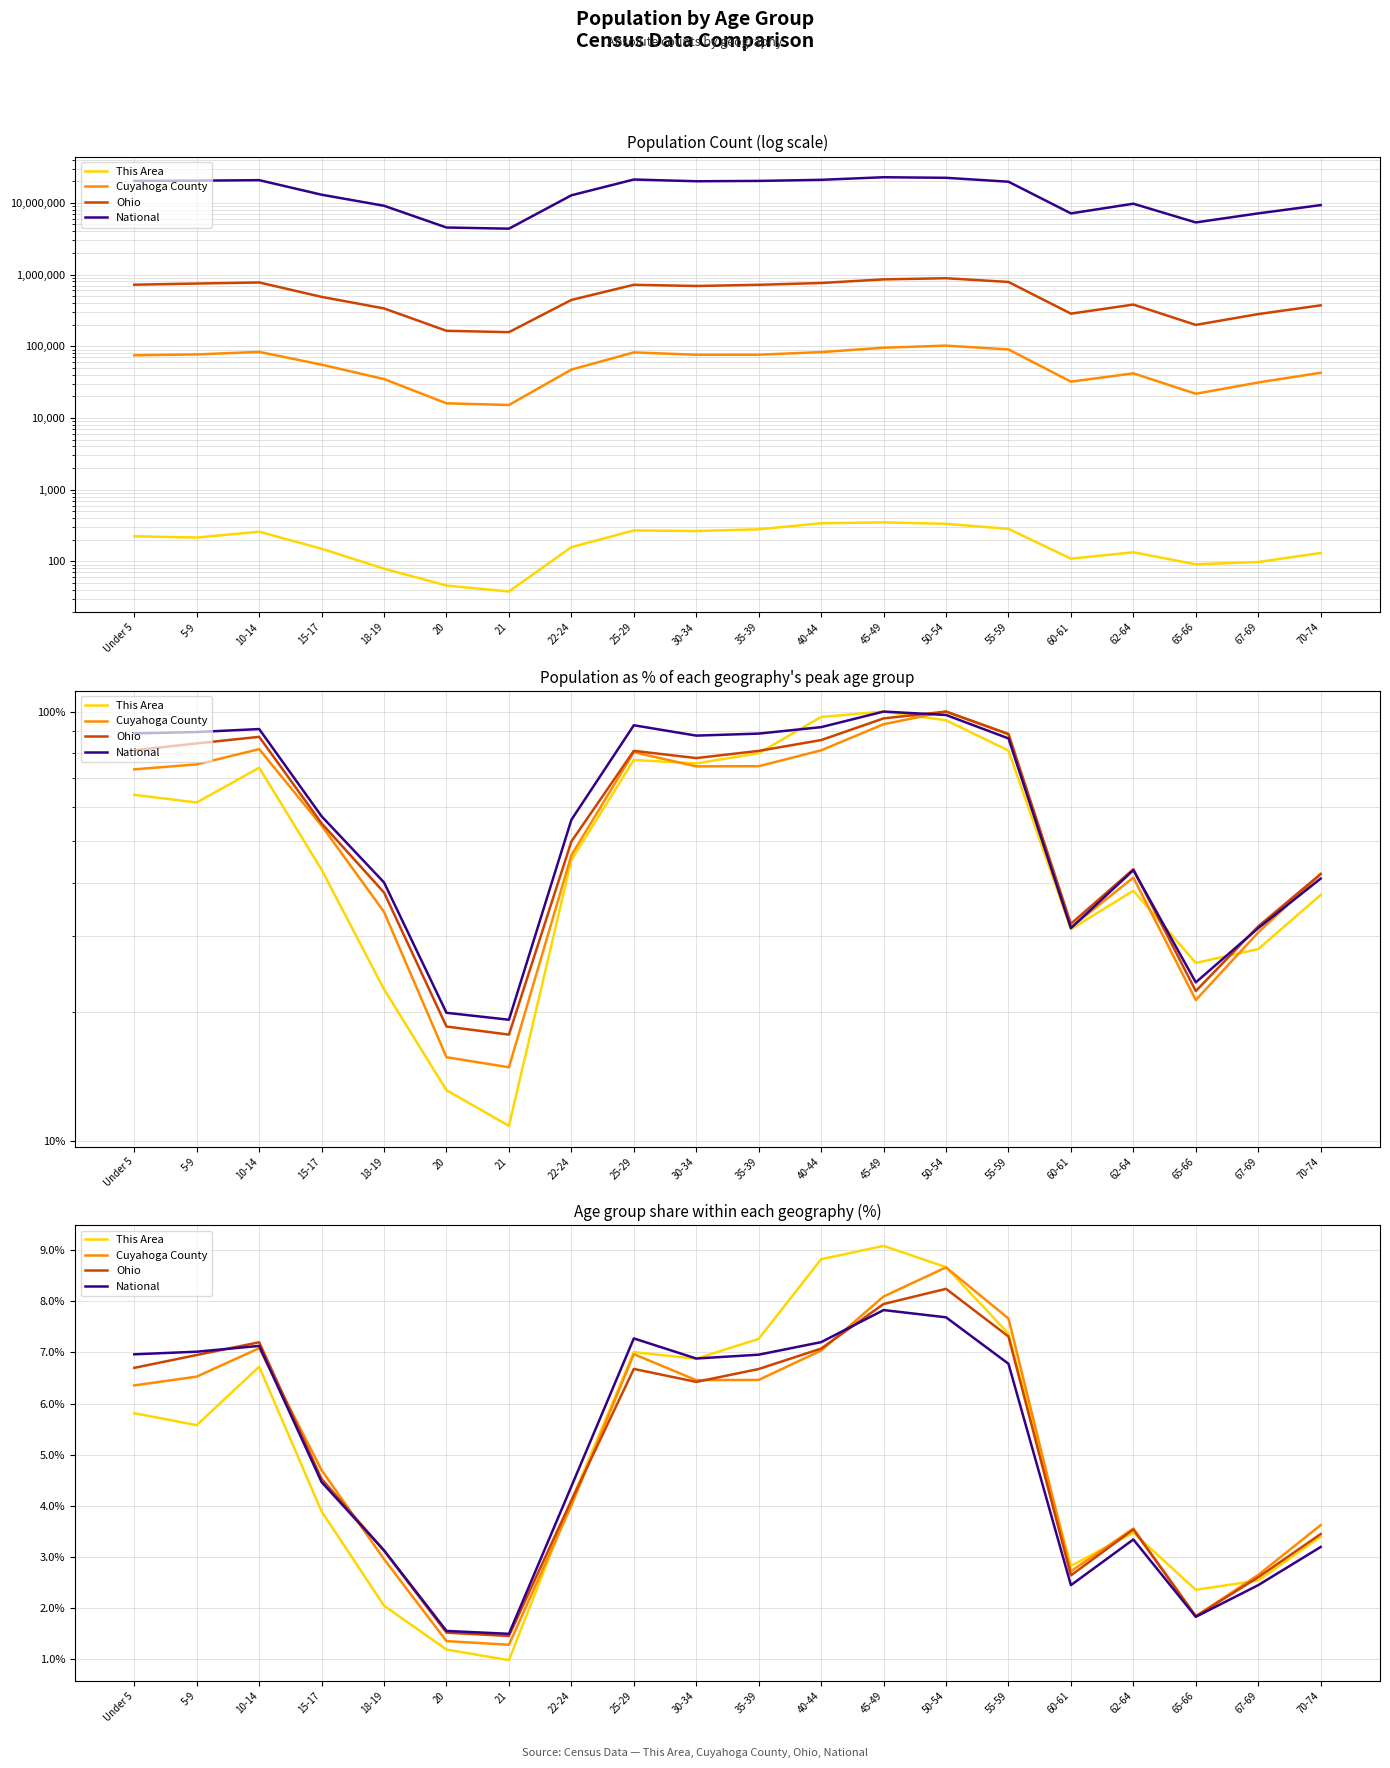

Rank the categories by Cuyahoga County value from lowest to highest.

21, 20, 65-66, 67-69, 60-61, 18-19, 62-64, 70-74, 22-24, 15-17, Under 5, 30-34, 35-39, 5-9, 25-29, 40-44, 10-14, 55-59, 45-49, 50-54